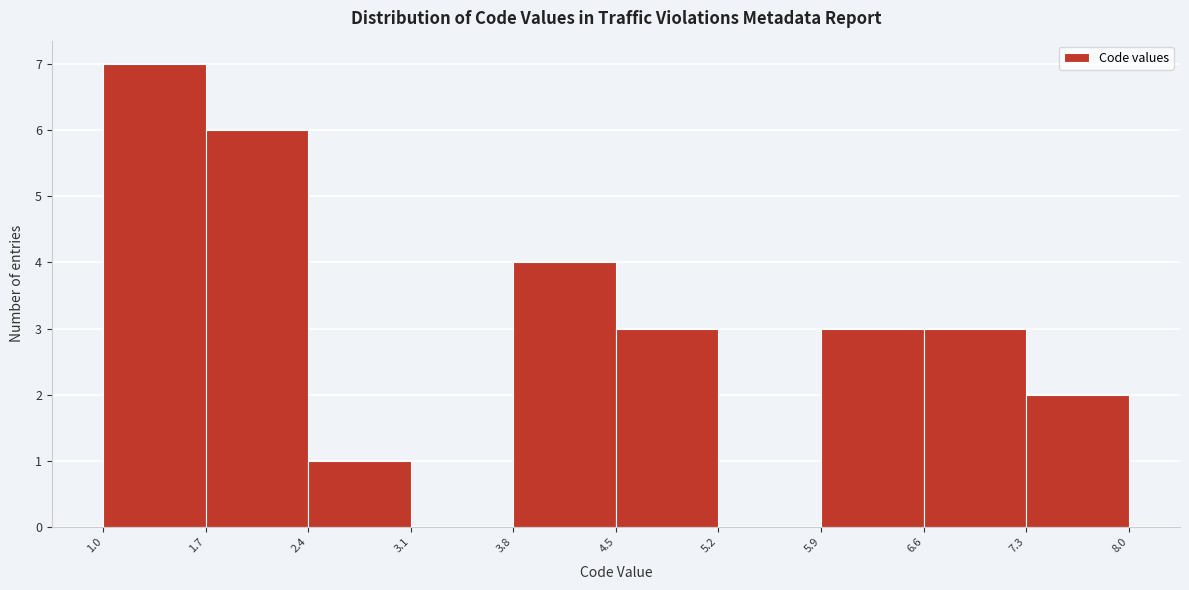

How tall is the bar that spans 6.6 to 7.3 on the x-axis? The values are not printed on the chart, so give them approximately, as read against the axis.

3